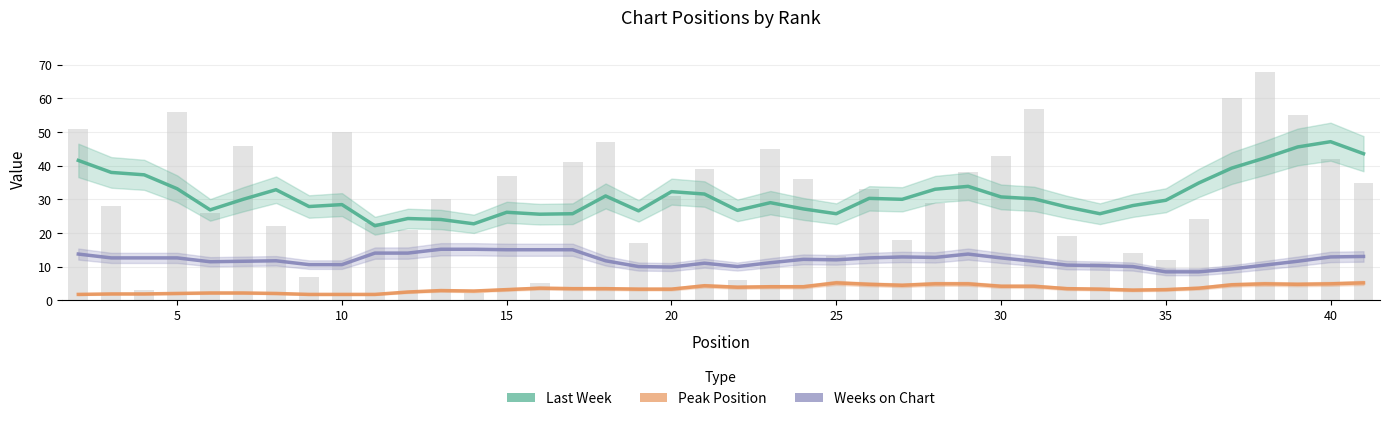

What is the average value of the Last Week series?

31.2